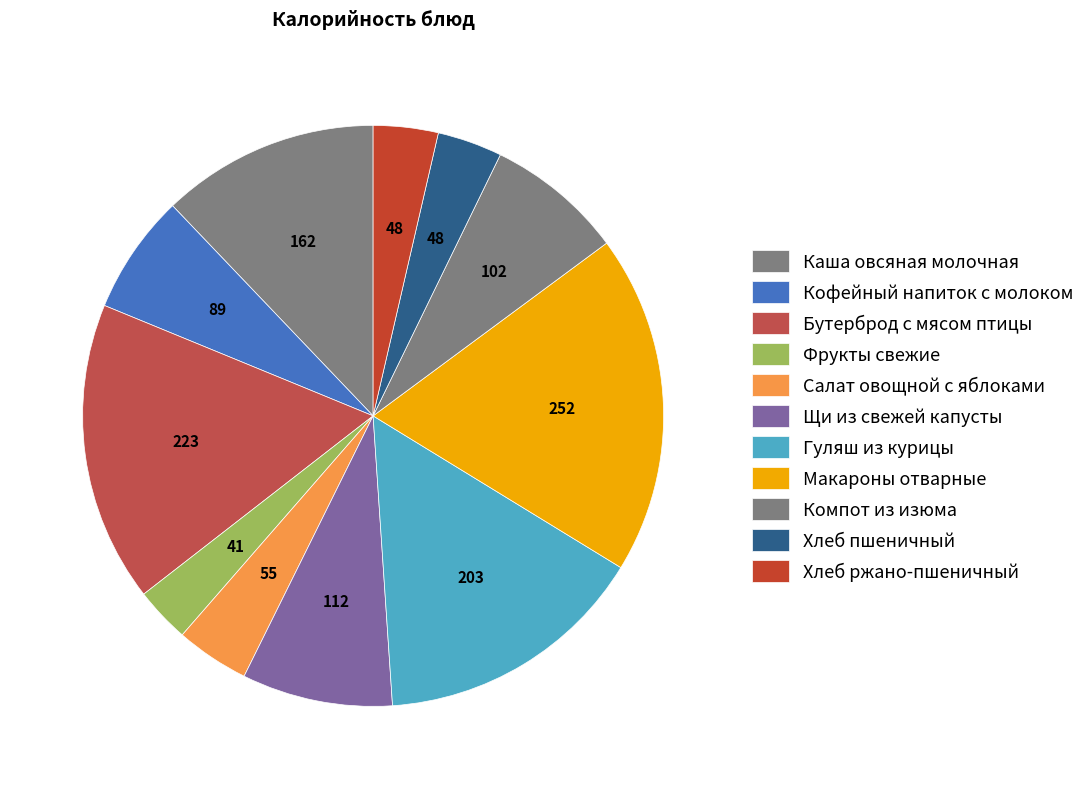

Does any single category account for the majority?

No